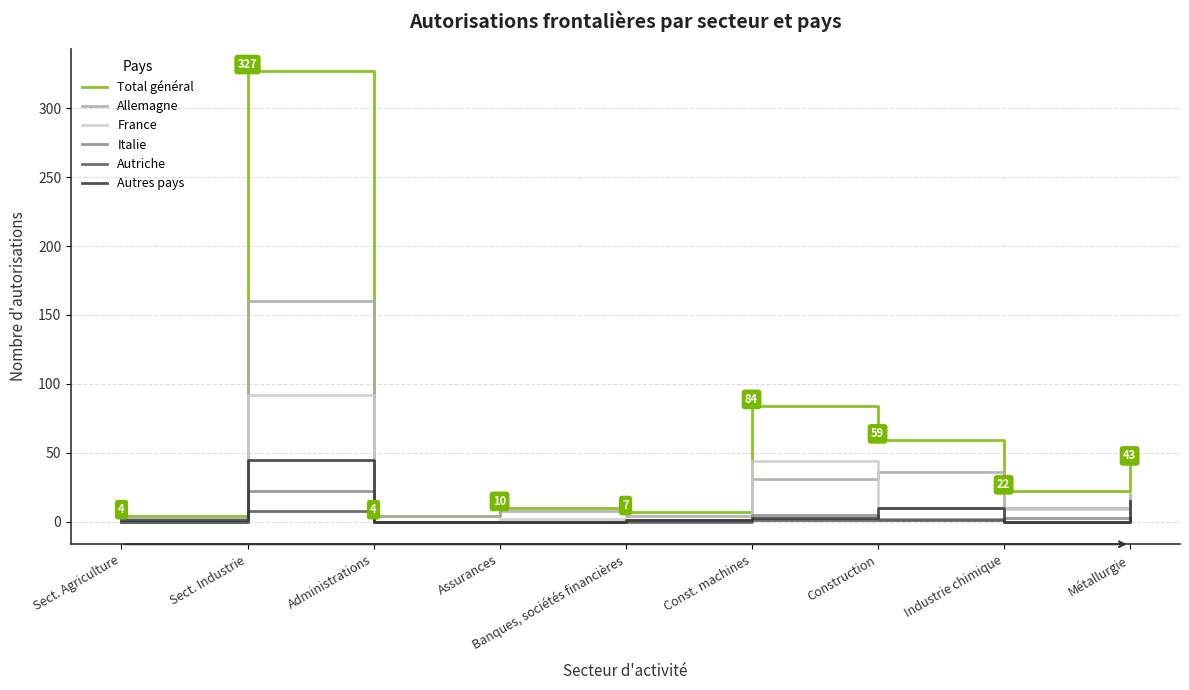

Where does the France series first go above 2?

Sect. Industrie